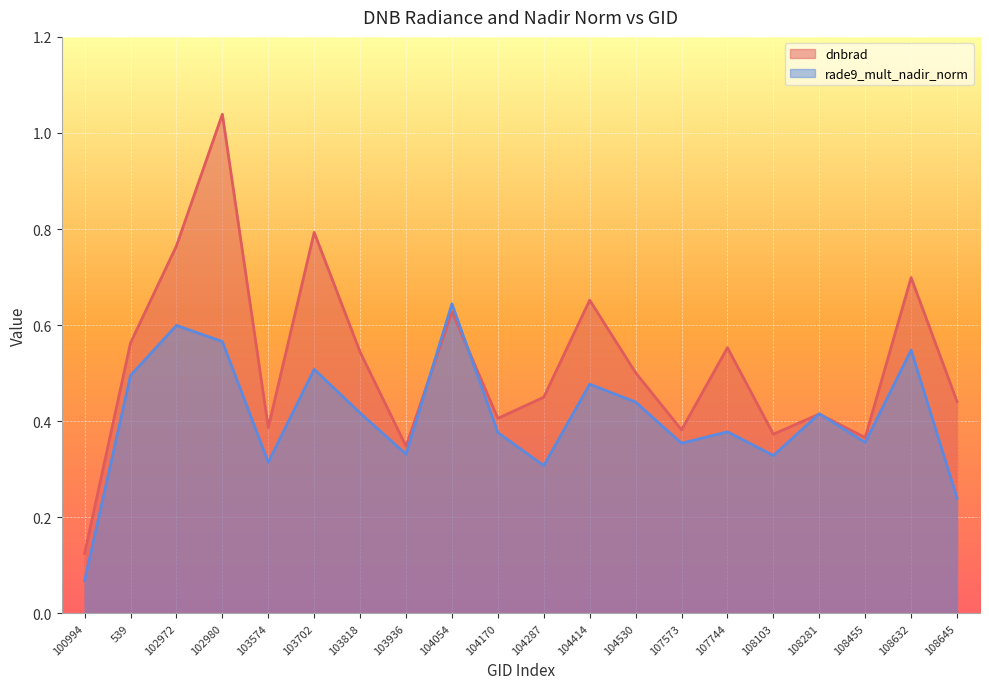

Between which two adjacent categories do rade9_mult_nadir_norm and dnbrad first intersect?

103936 and 104054